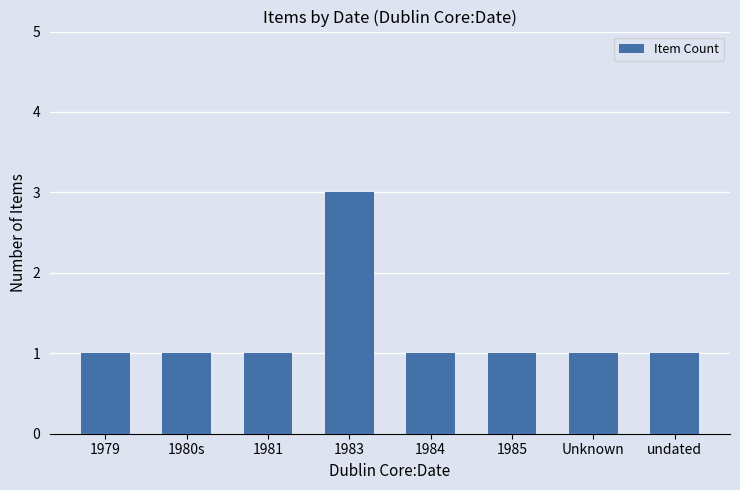

What is the value of the 5th bar from the left?

1